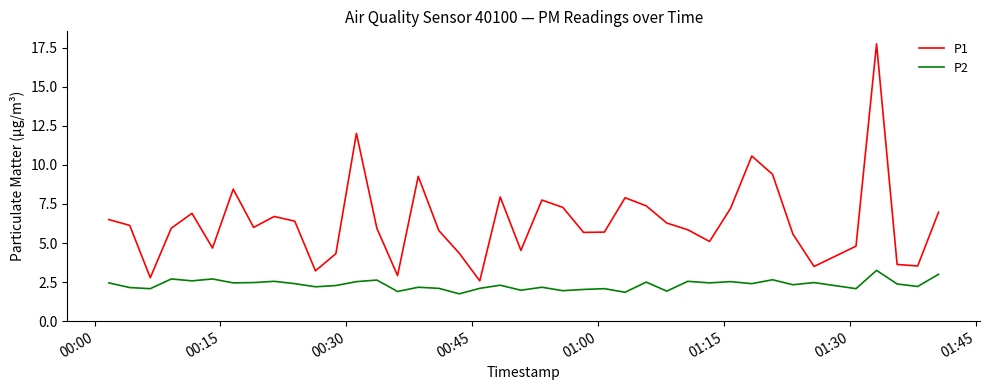

Is this an area chart (filled region under the line)?

No